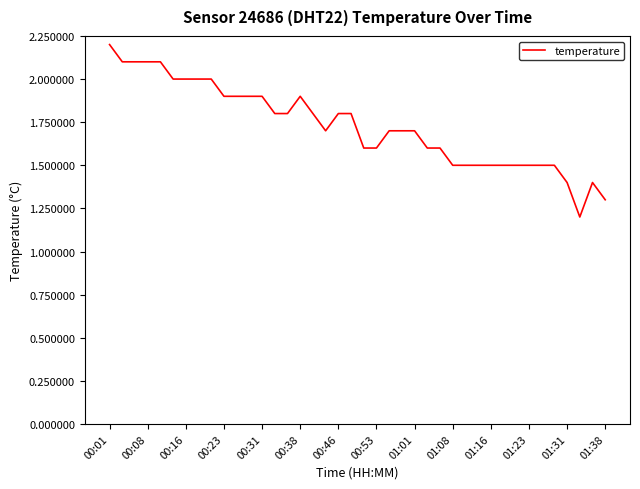

What is the smallest value displayed?

1.2